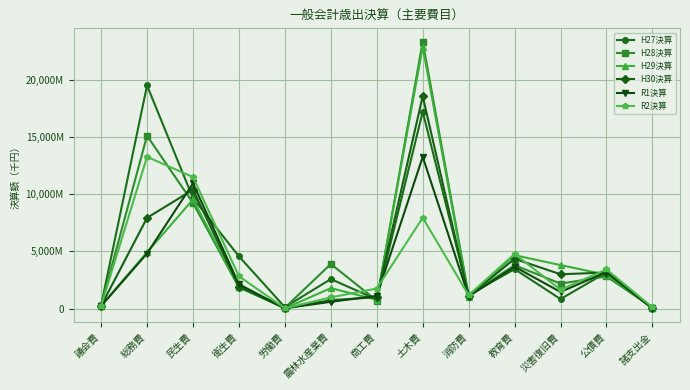

Which has a higher value, 農林水産業費 or 災害復旧費?

農林水産業費